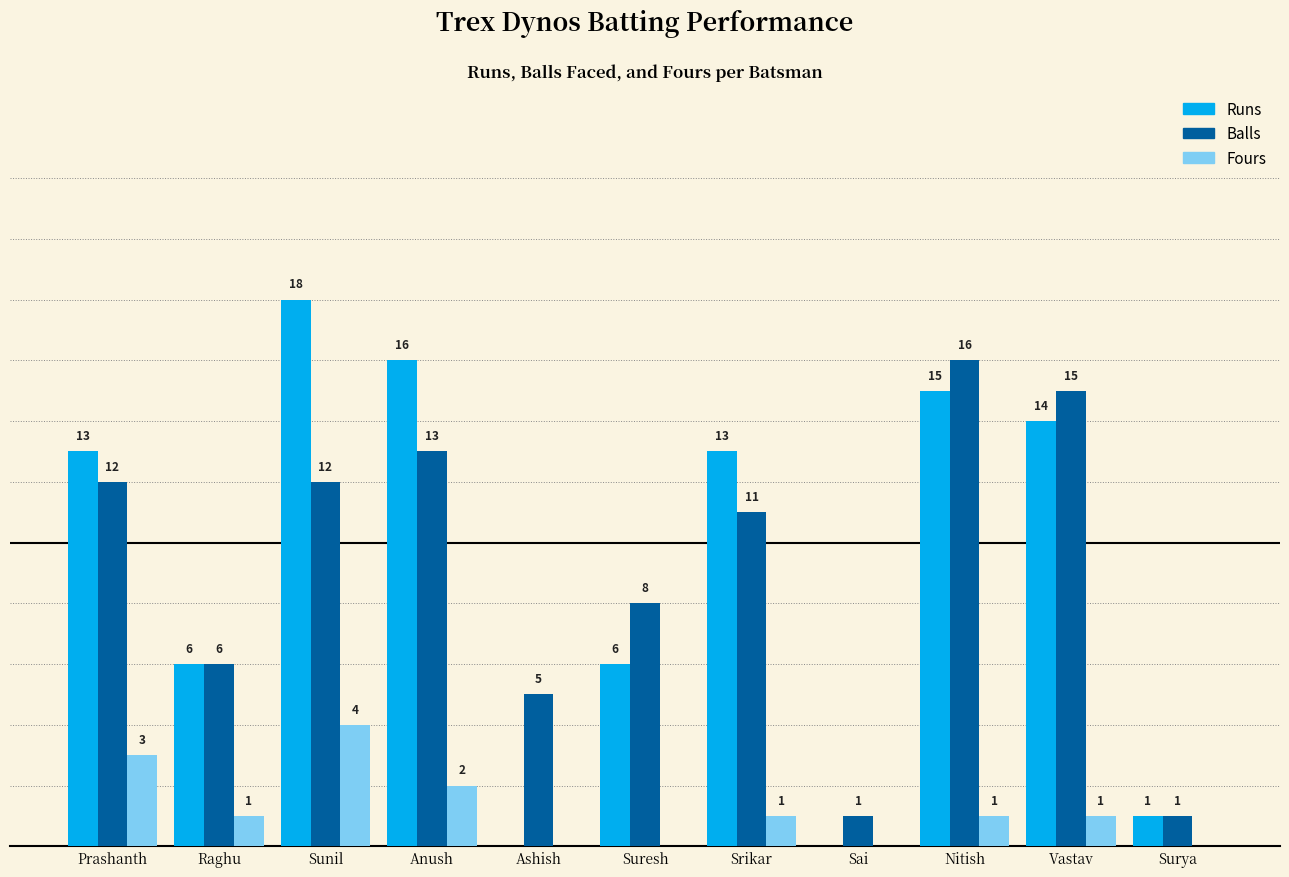

Is the value of Runs at Raghu greater than the value of Balls at Anush?

No